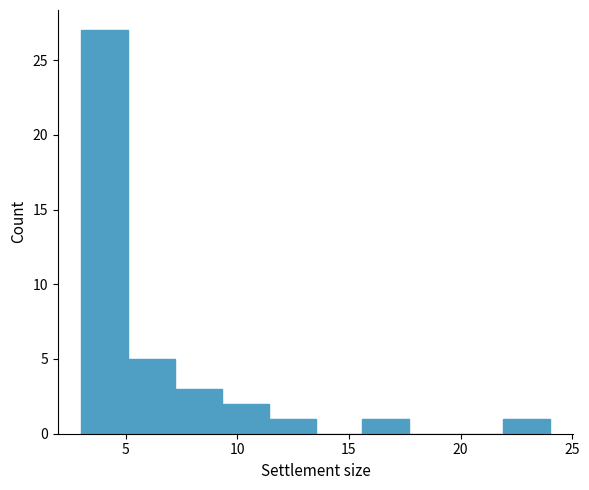

Over which range of the x-axis is the bar tallest?

3.0 to 5.1